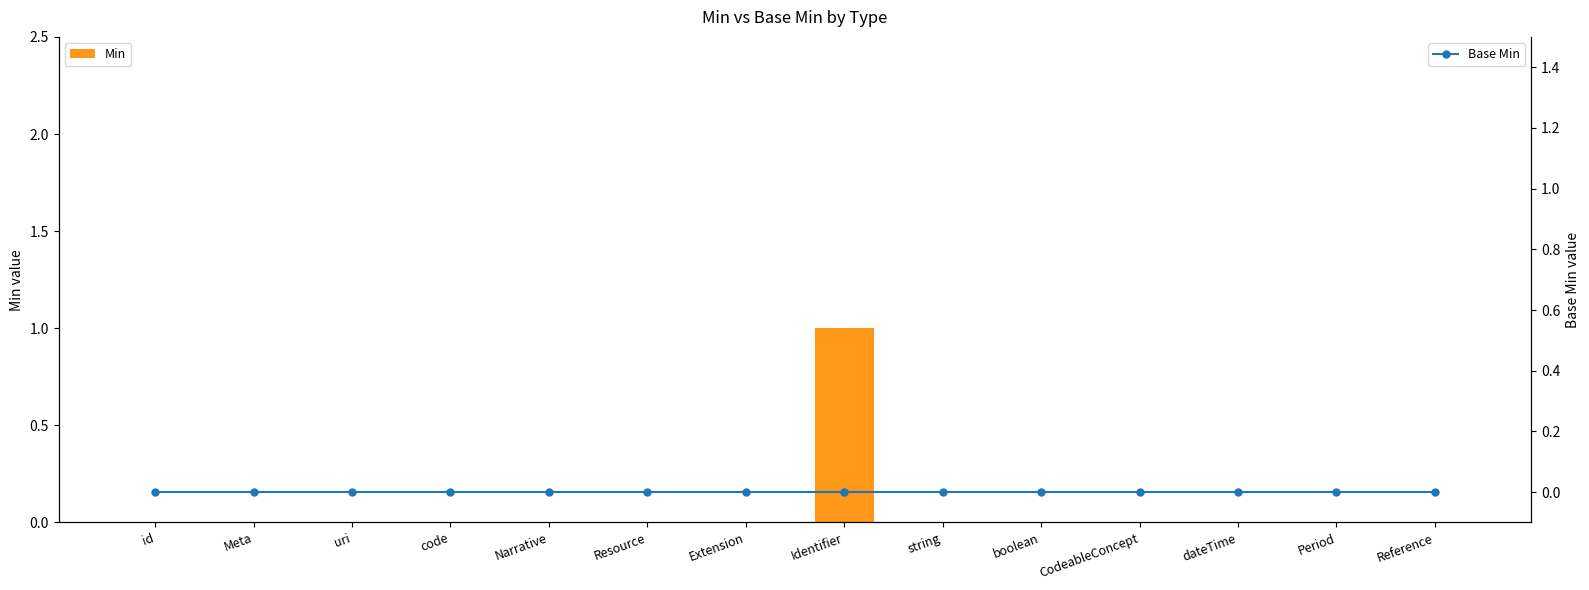

Which series has the largest range (max minus min)?

Min